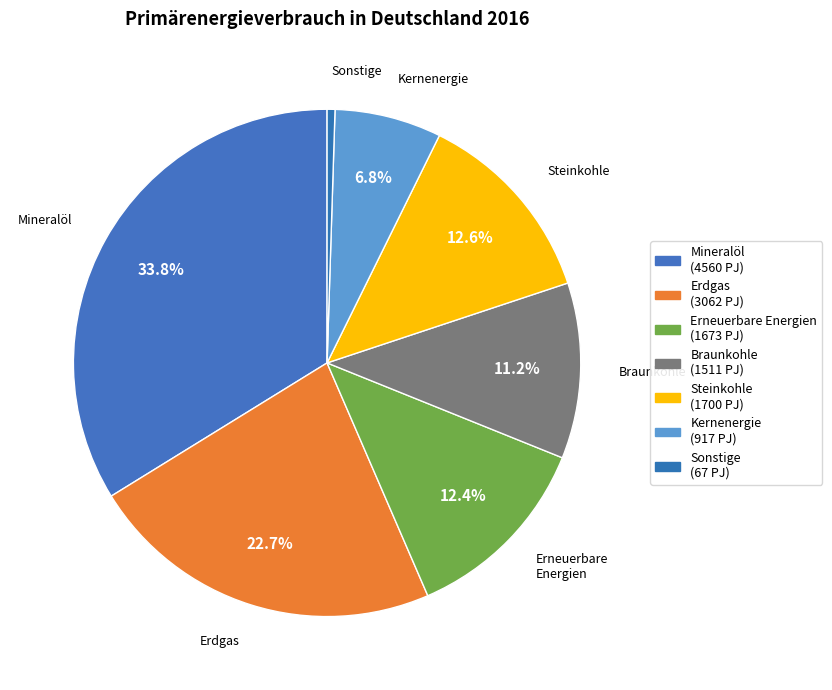

How many slices are in this pie chart?

7